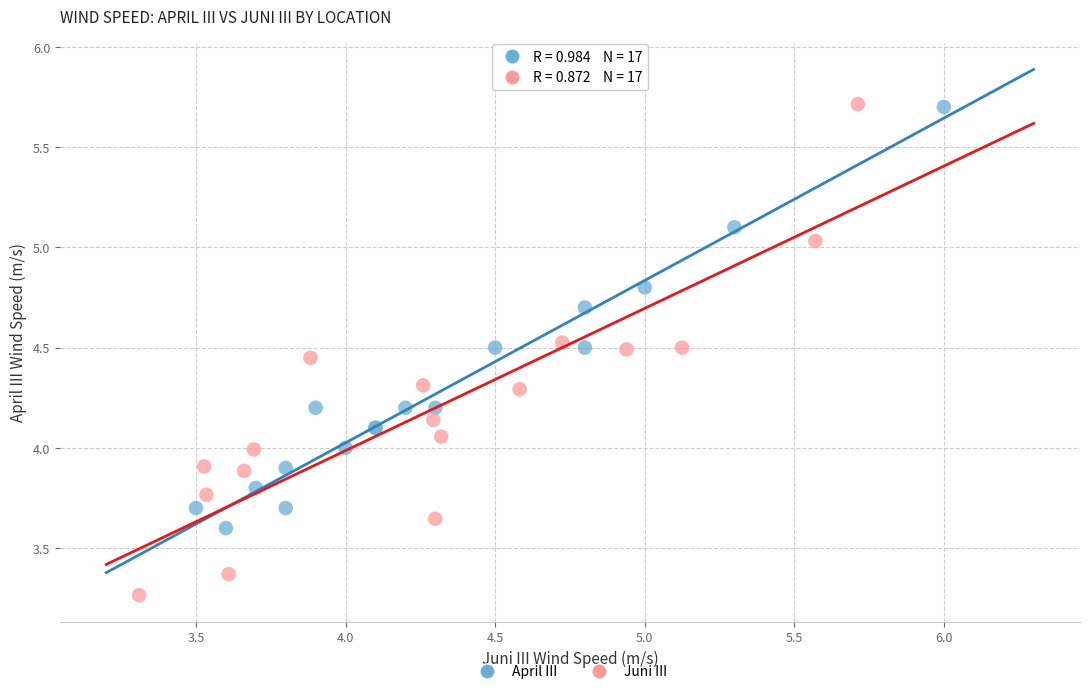

Which series has the largest Y range (max minus min)?

Juni III